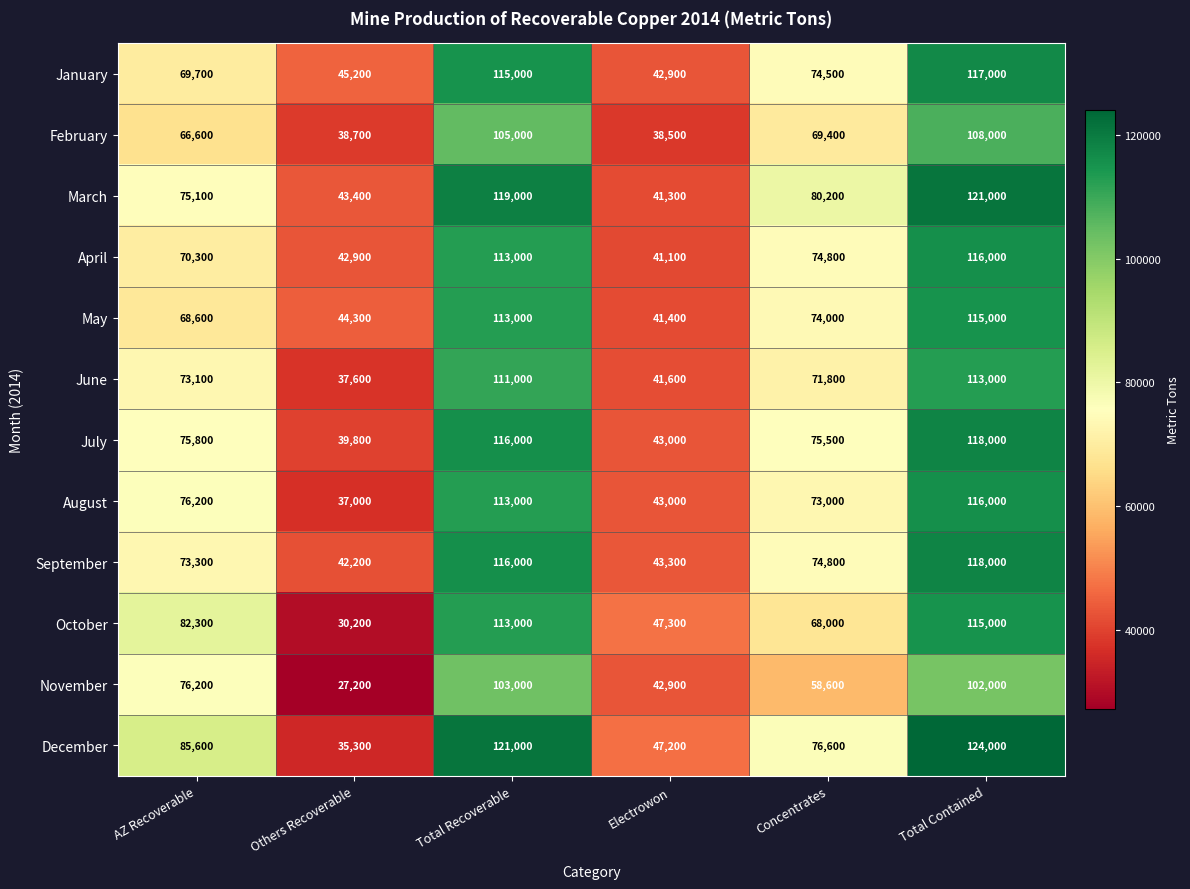

Which series has the largest total across all categories?

December